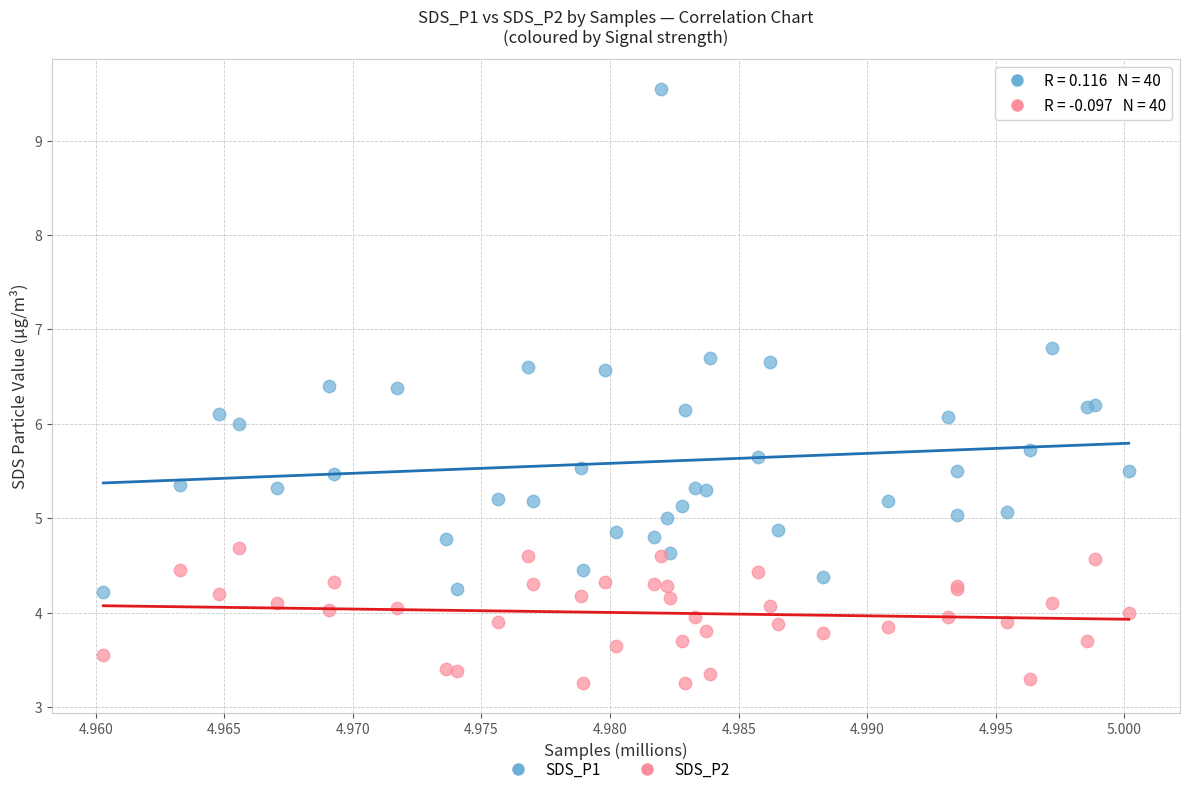

Which series contains the lowest Y value?

SDS_P2